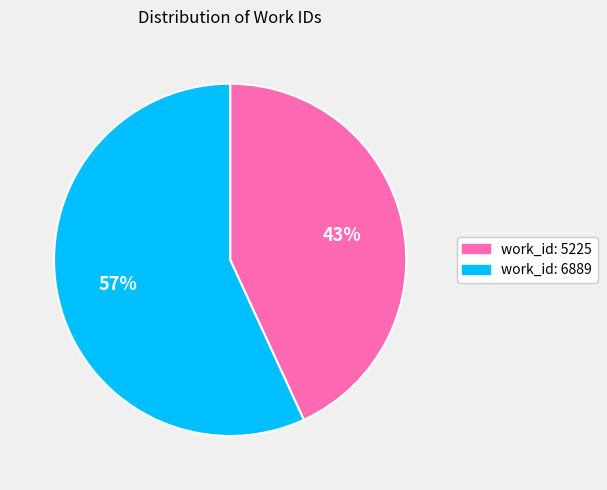

Rank the categories by value from lowest to highest.

work_id: 5225, work_id: 6889